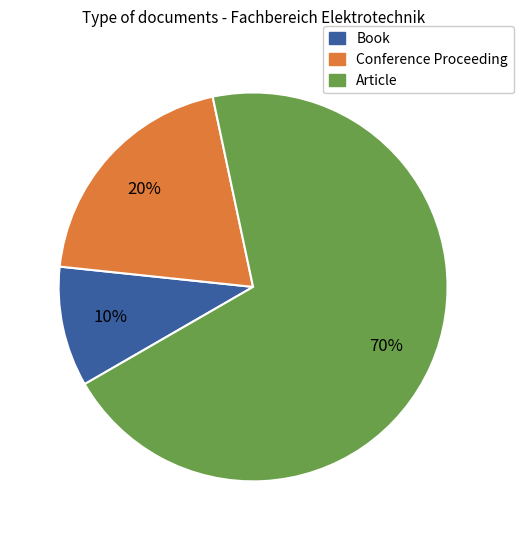

How many segments does this pie chart have?

3